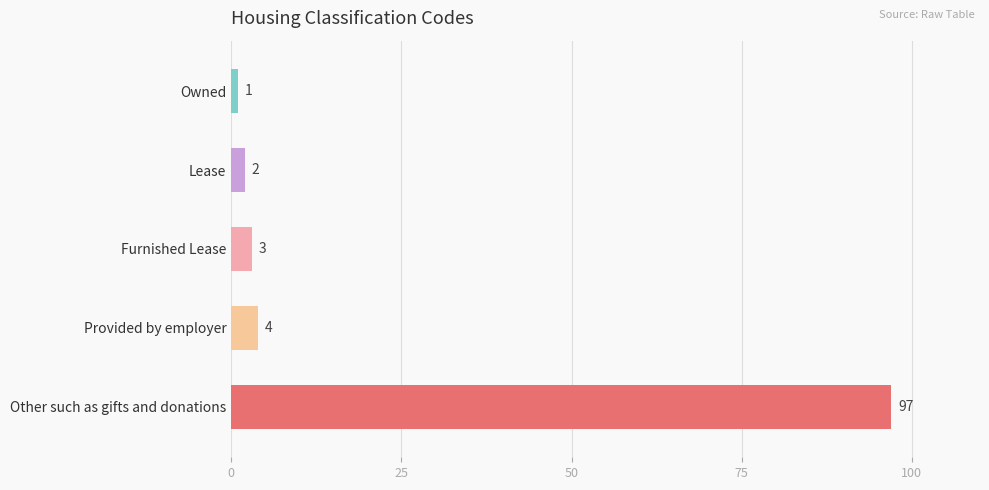

What is the change in value from Furnished Lease to Provided by employer?

+1